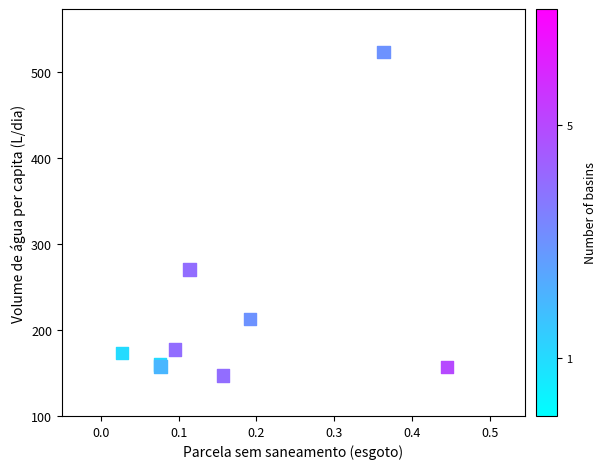

What Y value in the scatter plot is closest to 334?

270.3